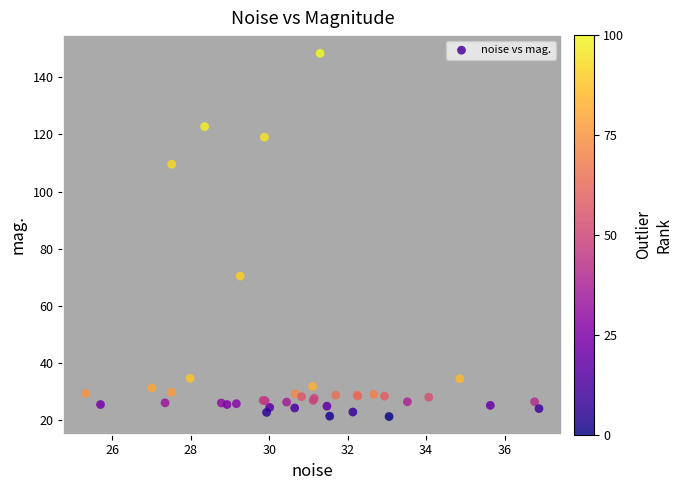

What Y value in the scatter plot is closest to 84?

70.4